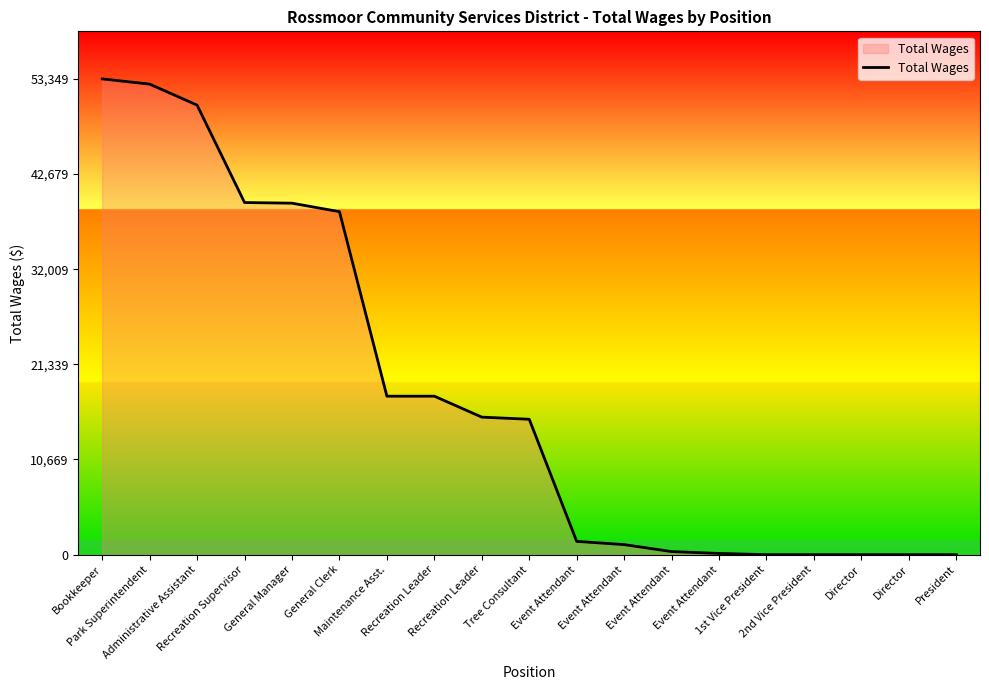

What is the difference between the maximum and minimum values?

53349